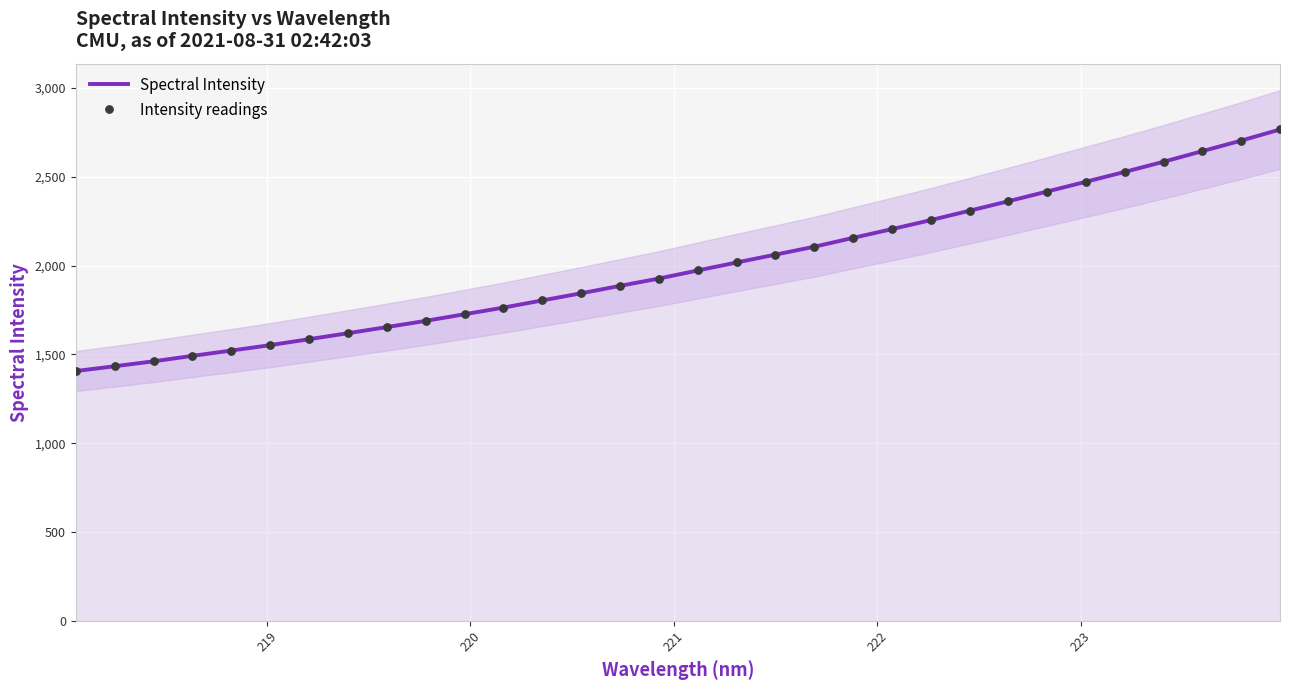

At how many categories does at least one series exceed 2696?

2